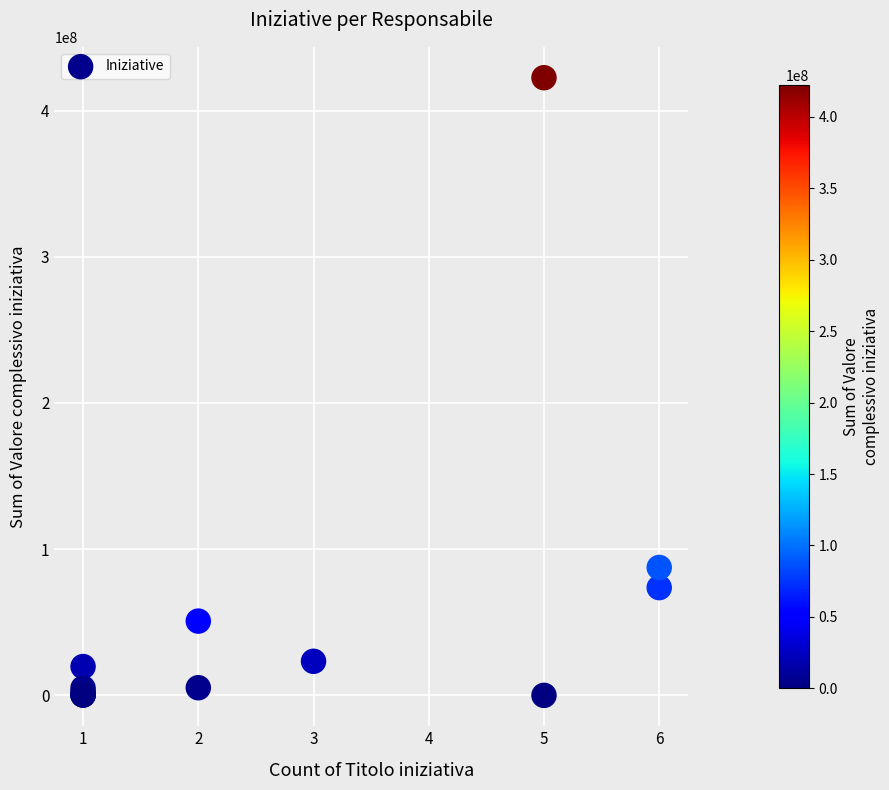

What Y value in the scatter plot is closest to 211250000?

87495000.0